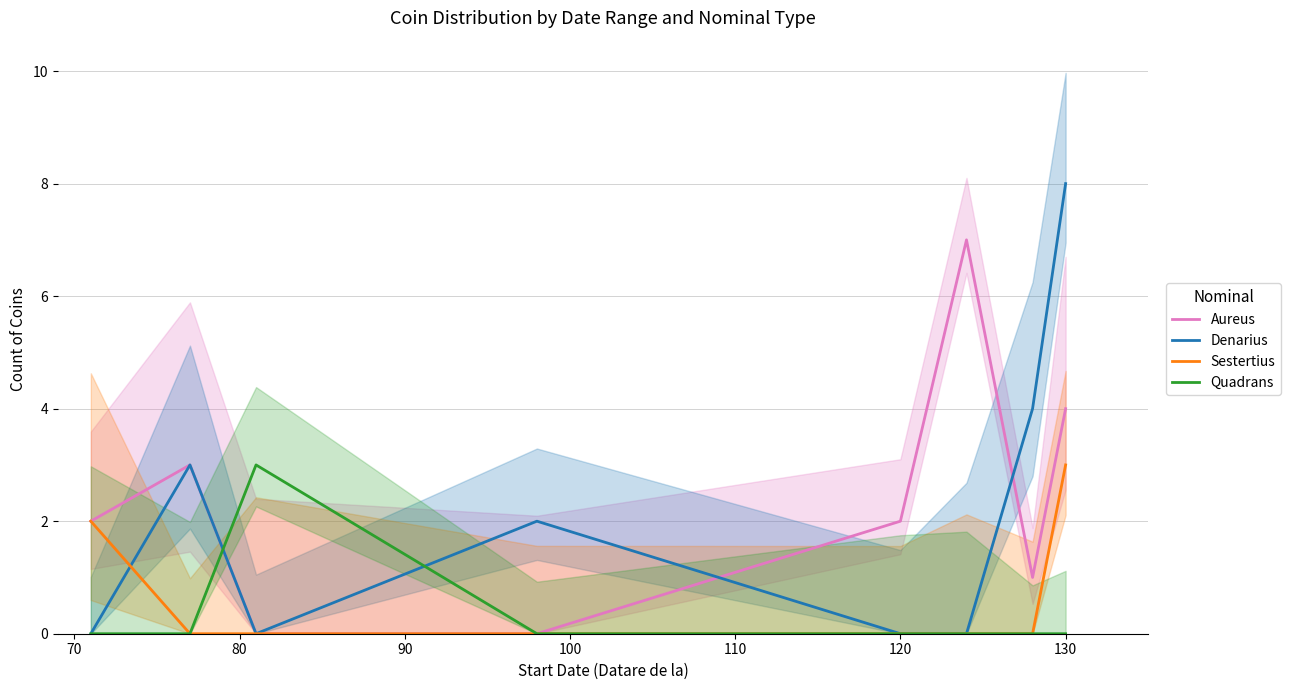

Rank the series by their maximum value, from highest to lowest.

Denarius, Aureus, Sestertius, Quadrans